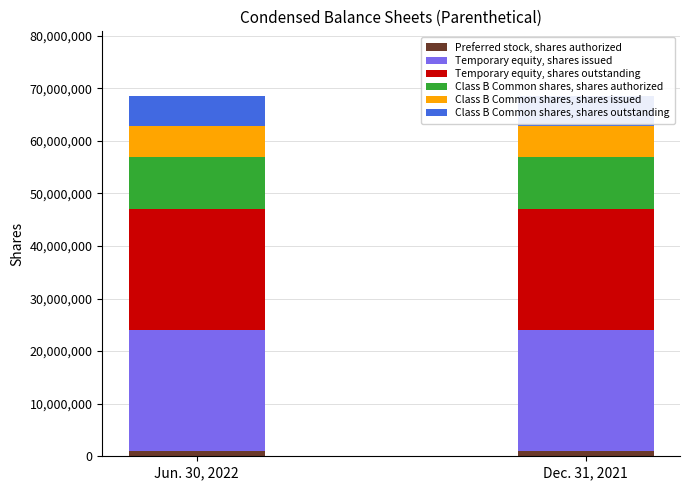

How many bars are there in total?

12